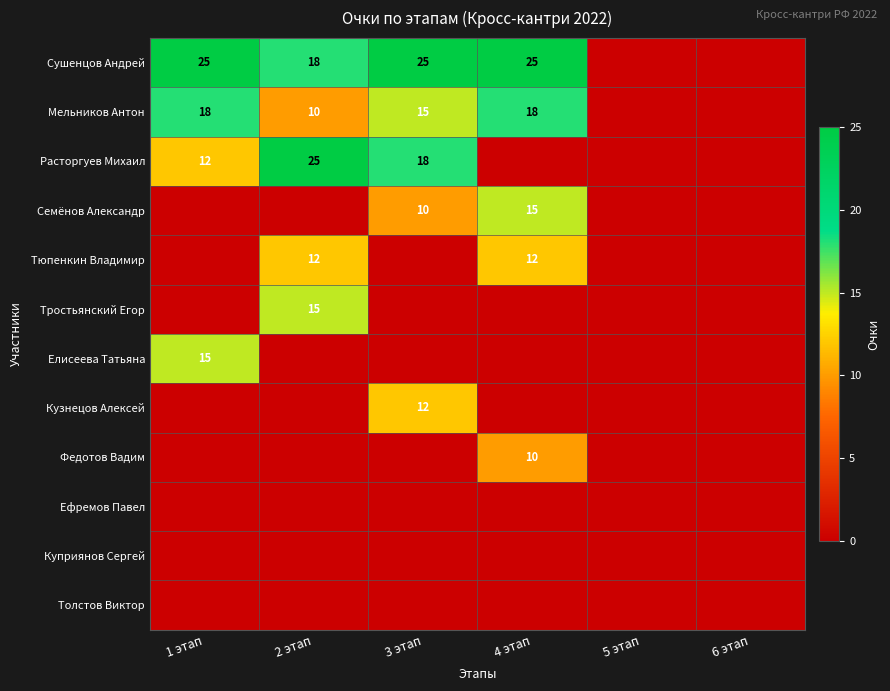

Is it true that Тюпенкин Владимир equals 3 at 4 этап?

False